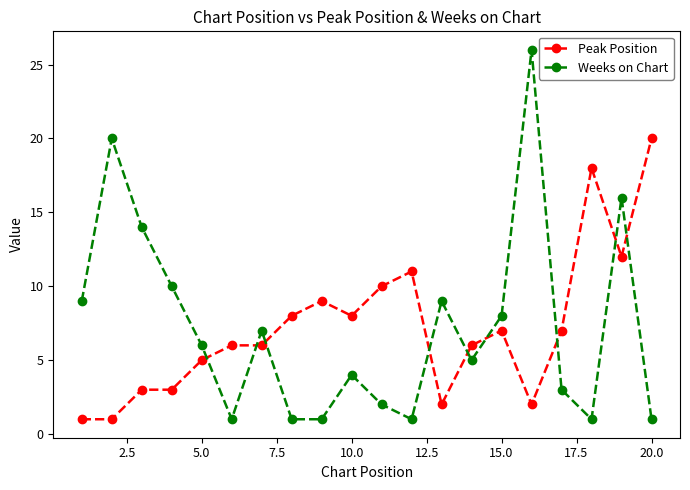

Which series has the largest range (max minus min)?

Weeks on Chart